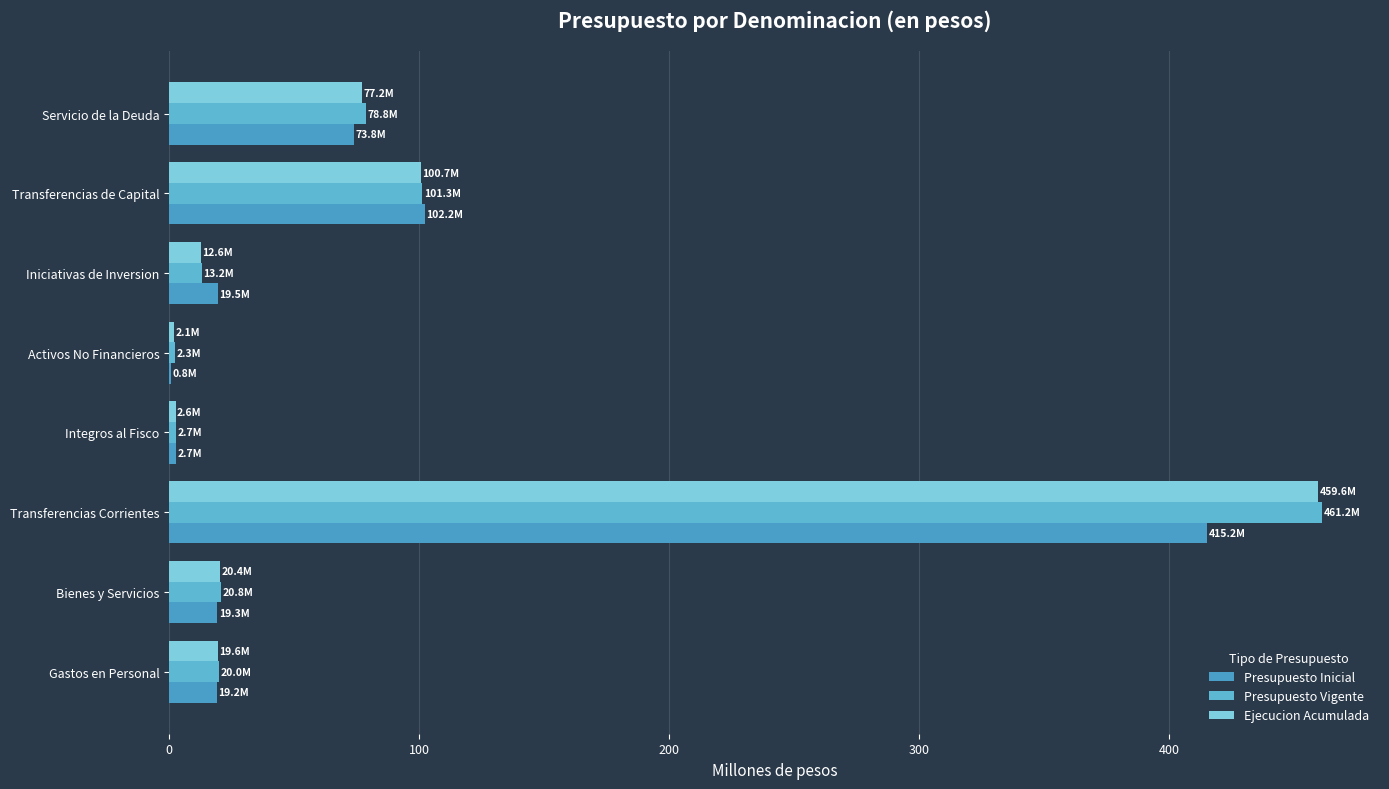

What is the maximum value for Presupuesto Vigente?

461.2